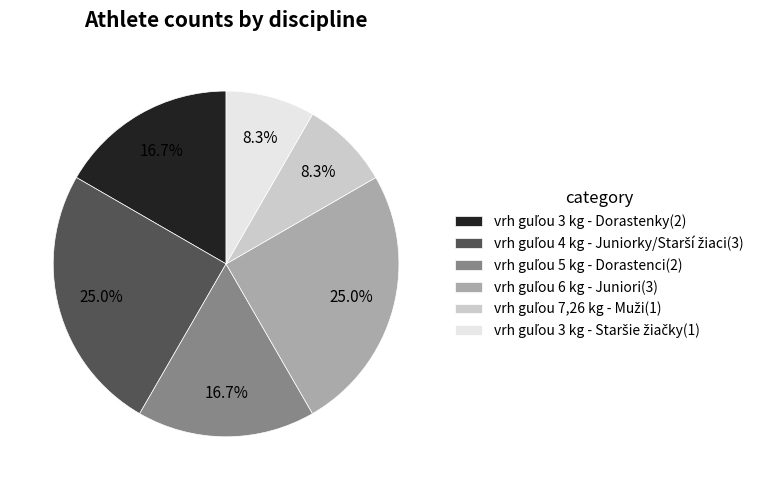

Is there any slice that represents more than half of the pie?

No